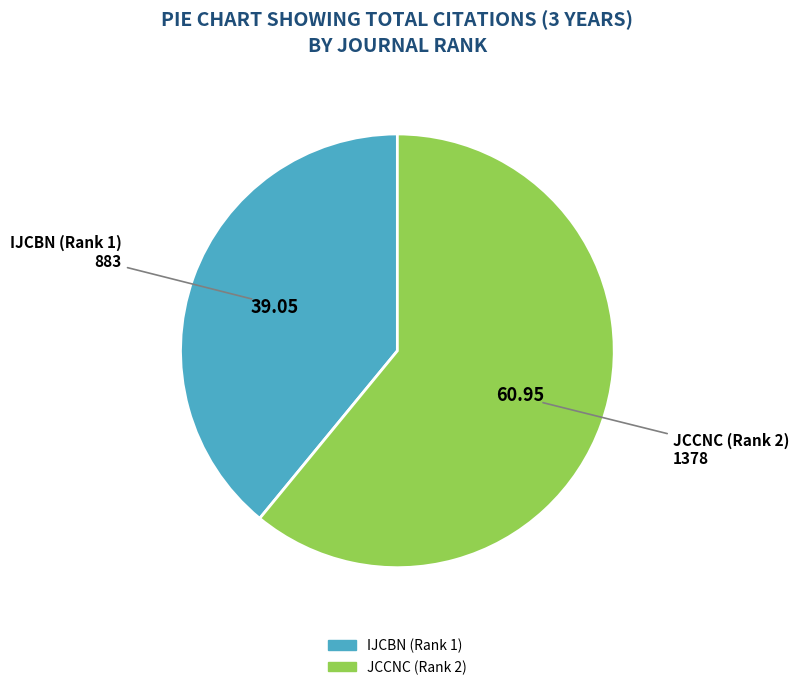

Is there any slice that represents more than half of the pie?

Yes